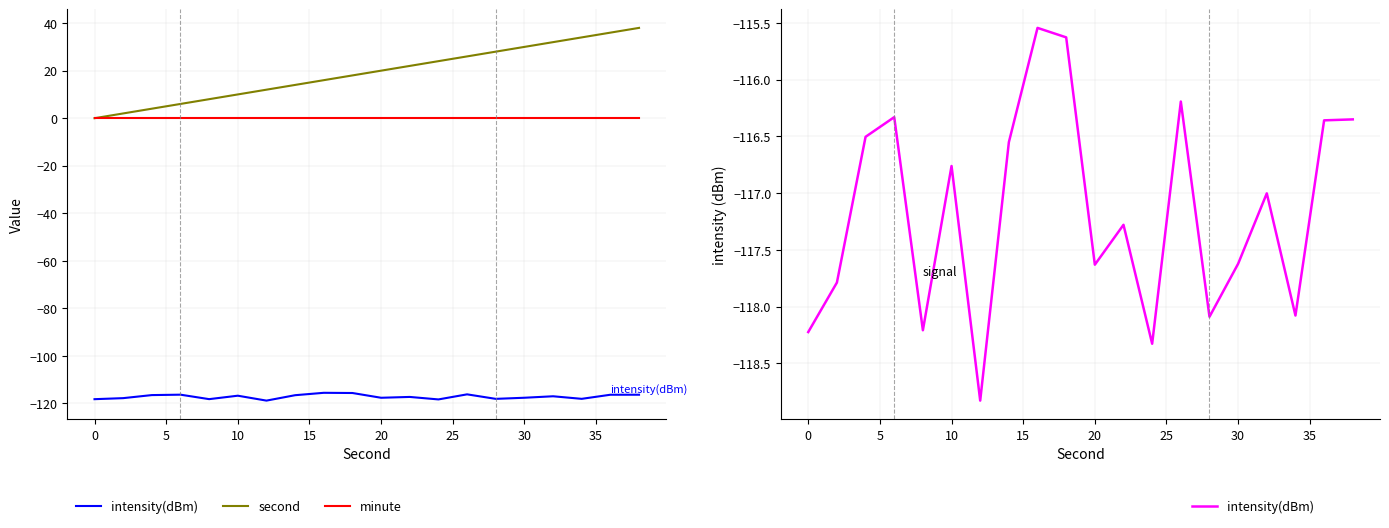

True or false: second has more than 1 points higher than both neighbors.

False